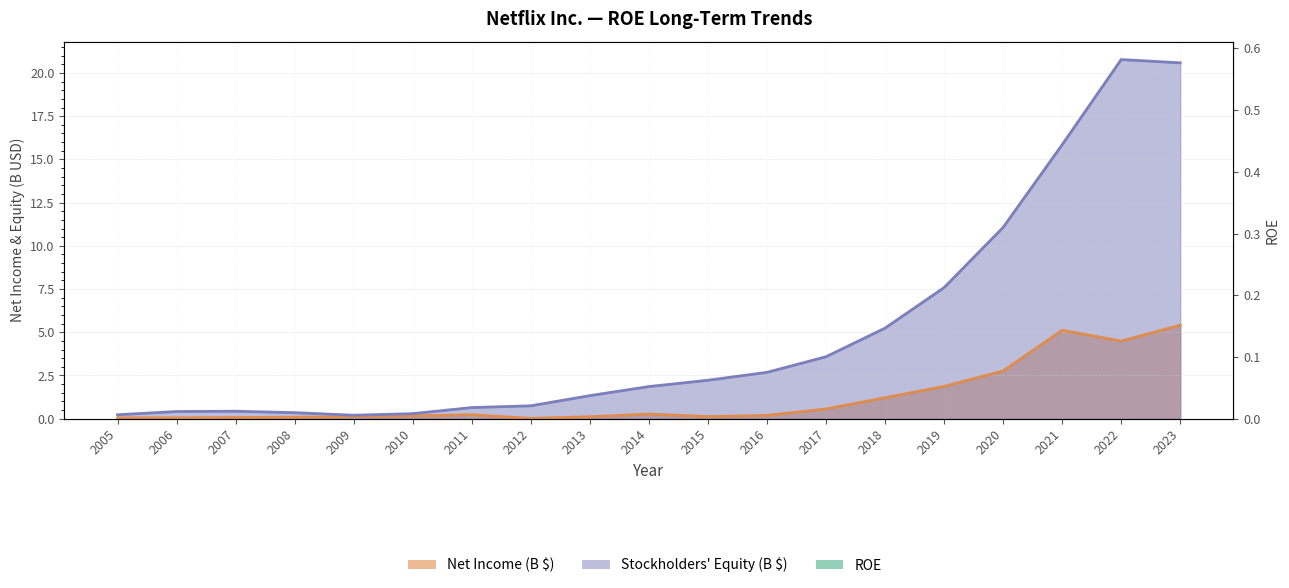

Does the chart have visible grid lines?

Yes